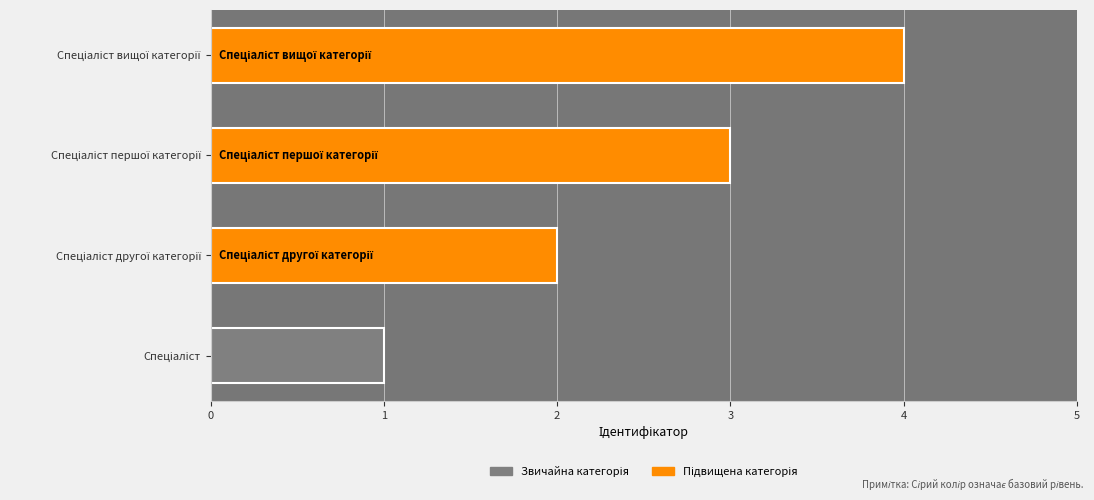

What is the maximum value shown in the chart?

4